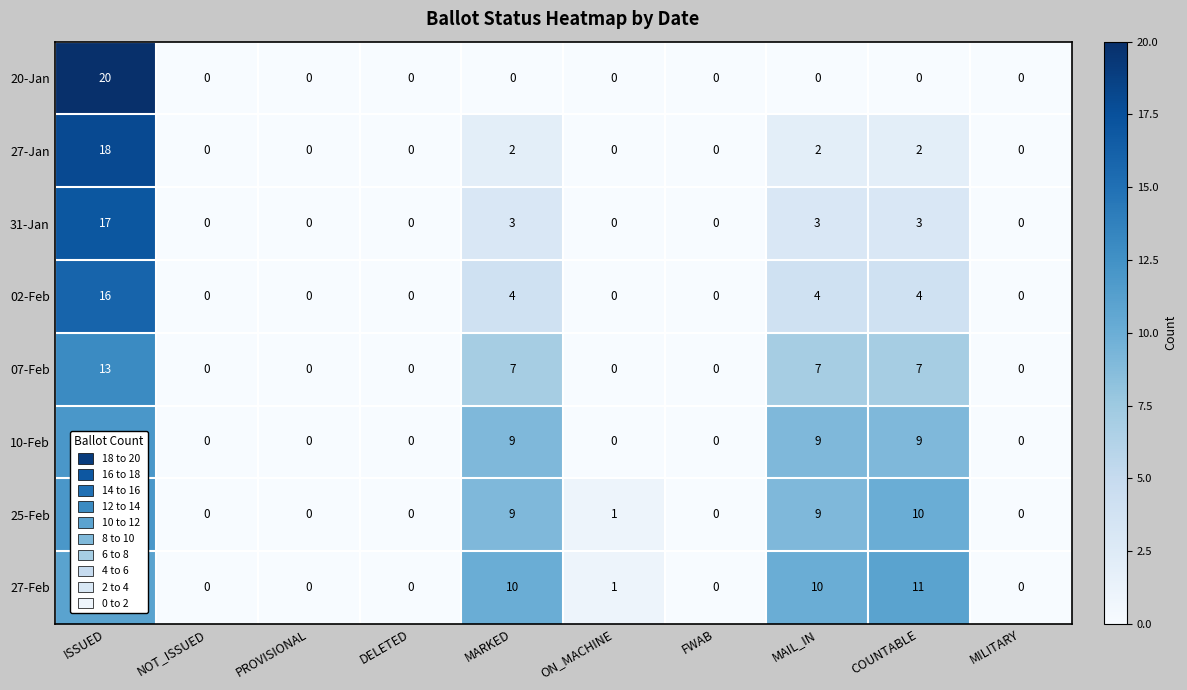

The value of 02-Feb at ON_MACHINE is -6. True or false?

False